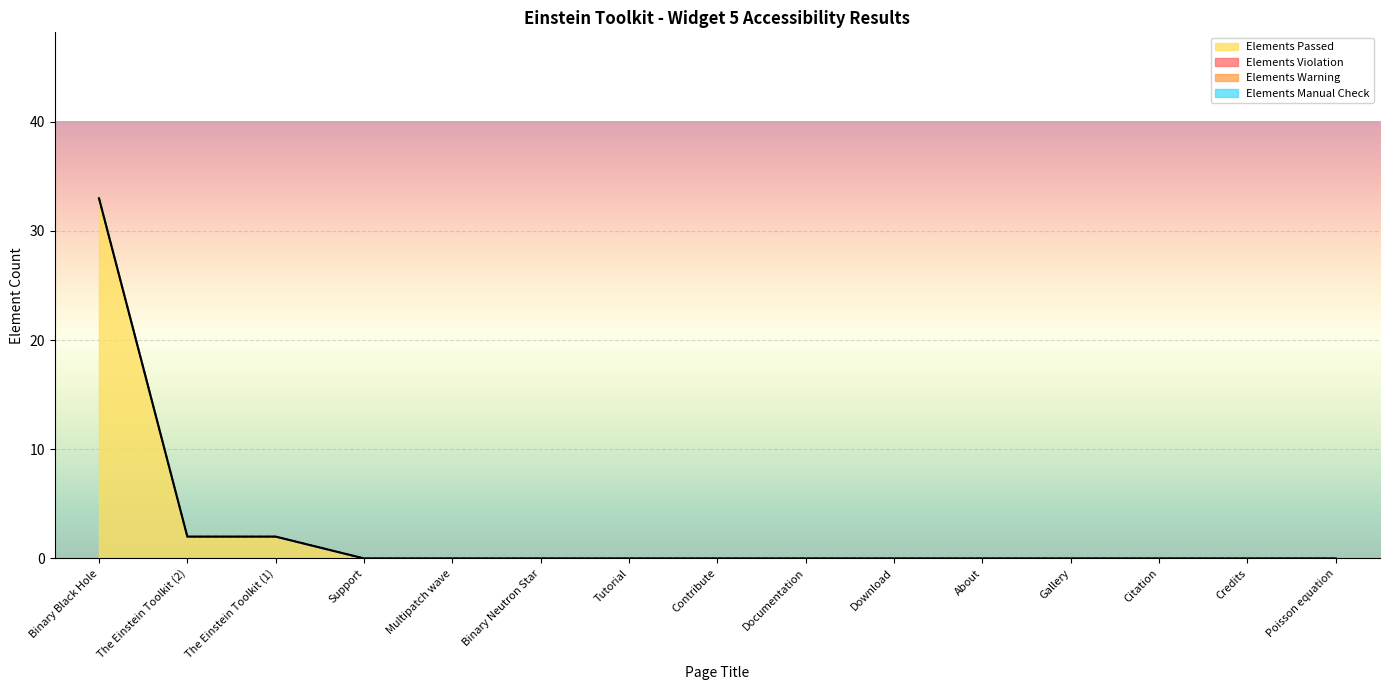

Reading left to right, transcribe all the data shown in this chart.

Elements Passed: 33	2	2	0	0	0	0	0	0	0	0	0	0	0	0
Elements Violation: 0	0	0	0	0	0	0	0	0	0	0	0	0	0	0
Elements Warning: 0	0	0	0	0	0	0	0	0	0	0	0	0	0	0
Elements Manual Check: 0	0	0	0	0	0	0	0	0	0	0	0	0	0	0